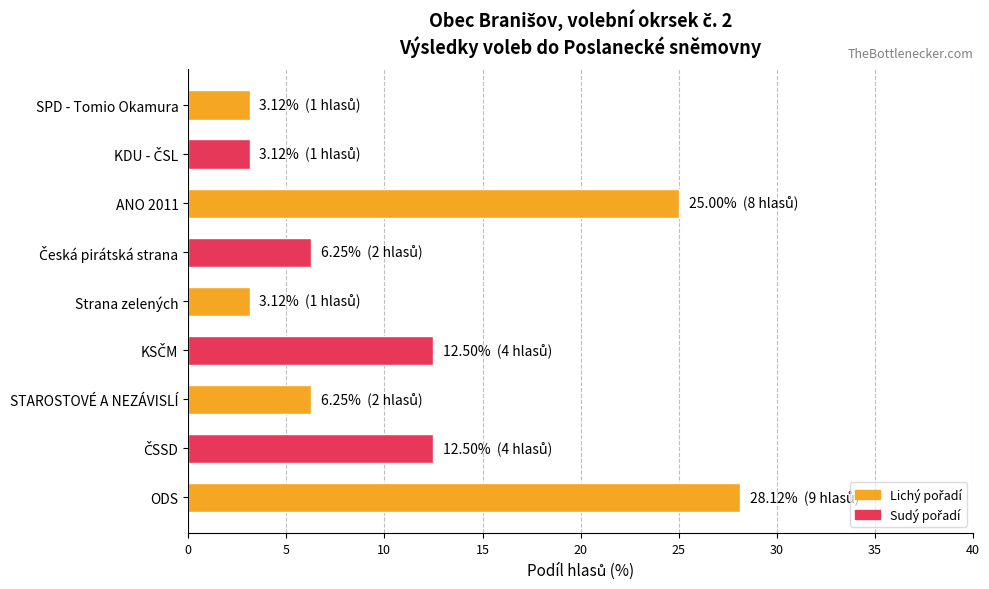

What is the maximum value shown in the chart?

28.1